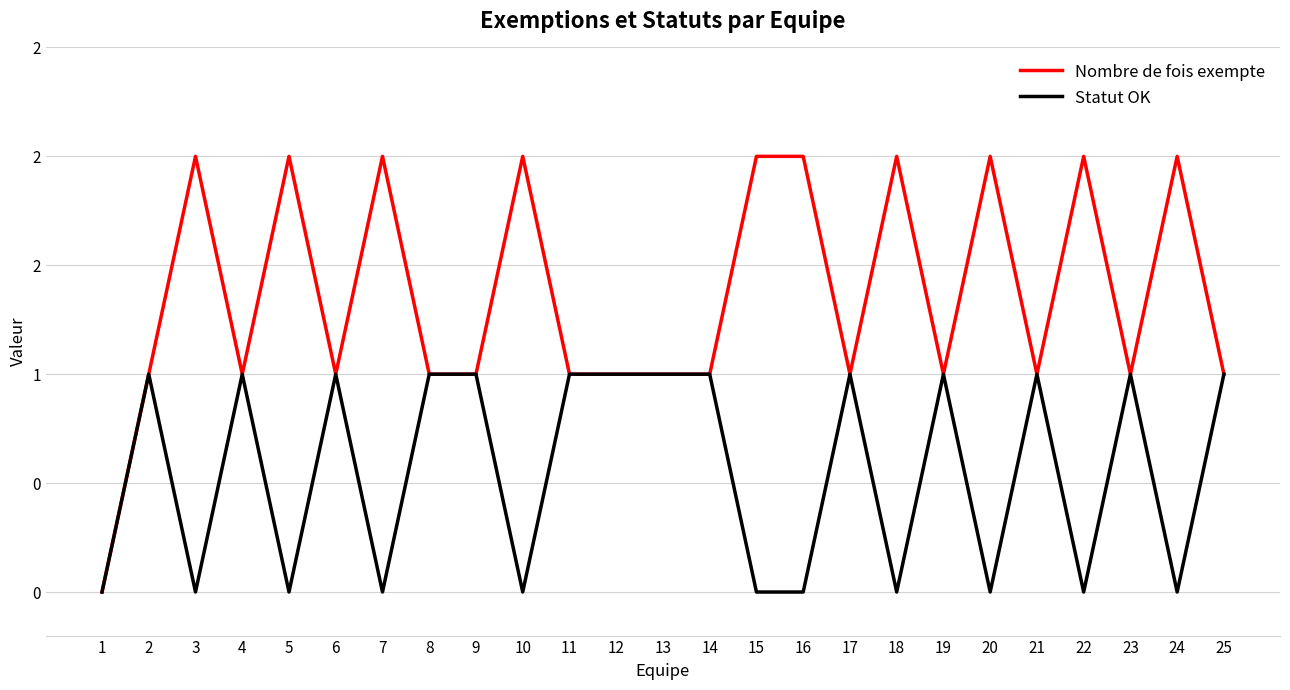

True or false: Statut OK and Nombre de fois exempte intersect in this chart.

False